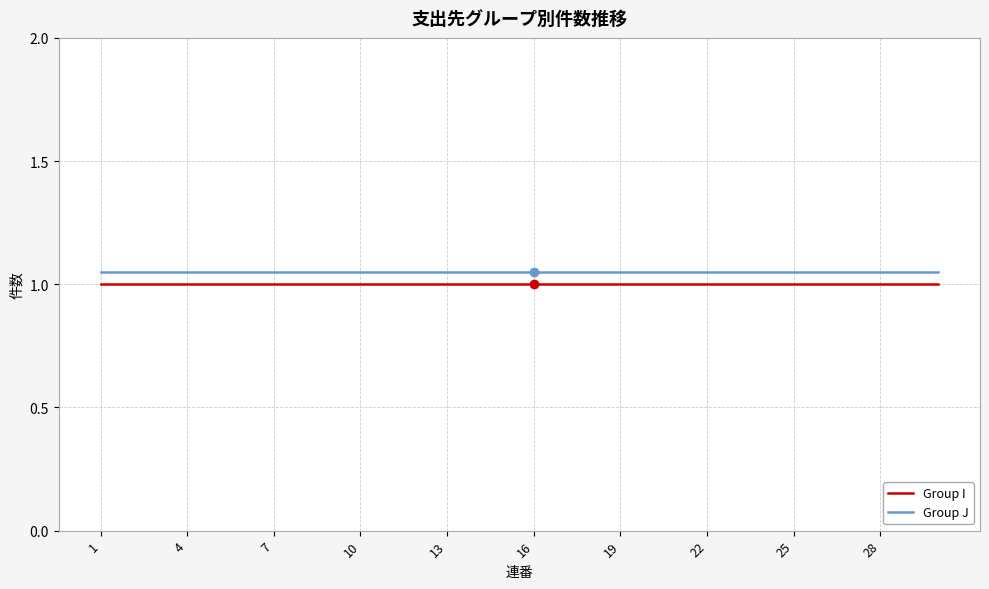

True or false: Group J and Group I cross at least once.

False